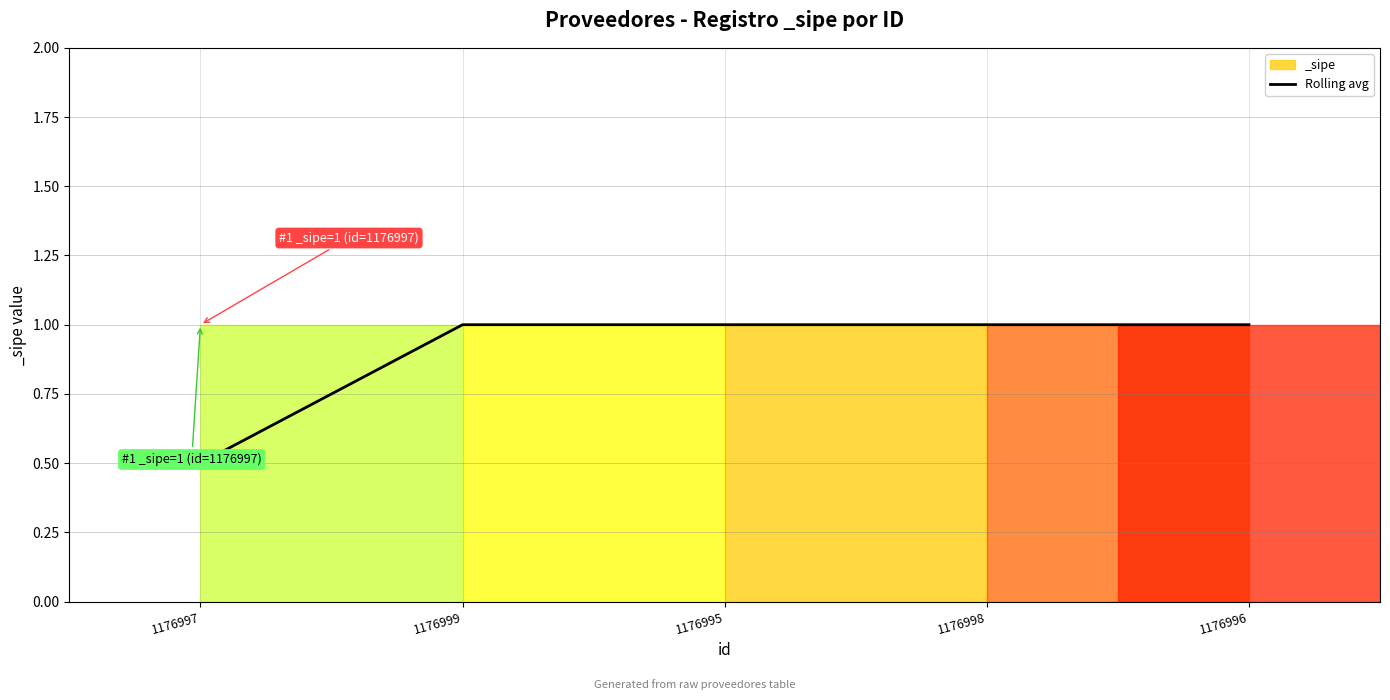

What position from the right is 1176997?

5